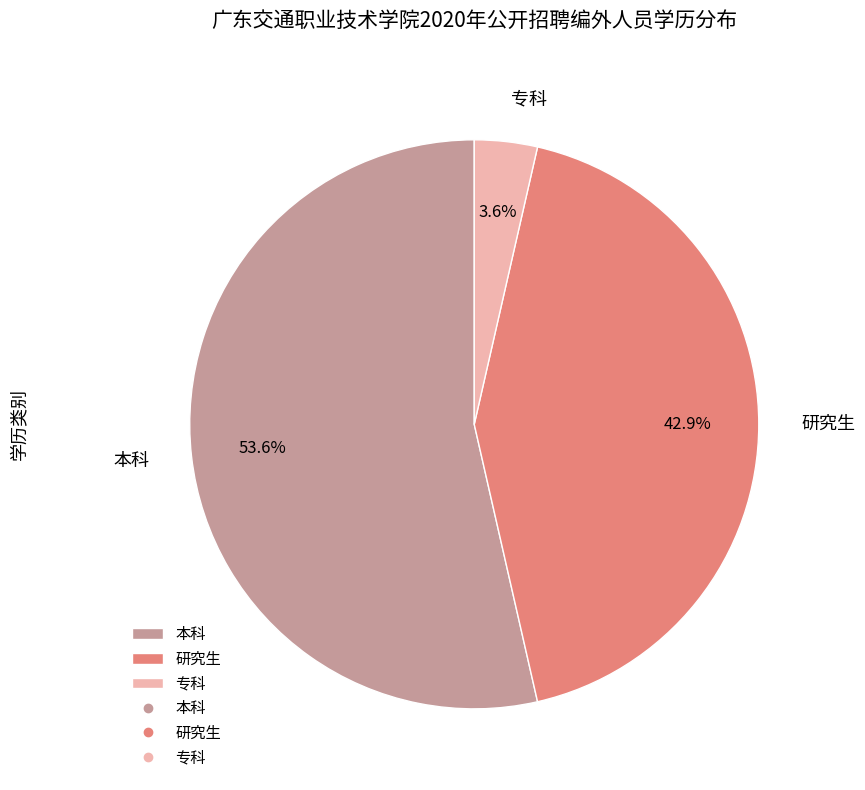

Which slice is the smallest?

专科